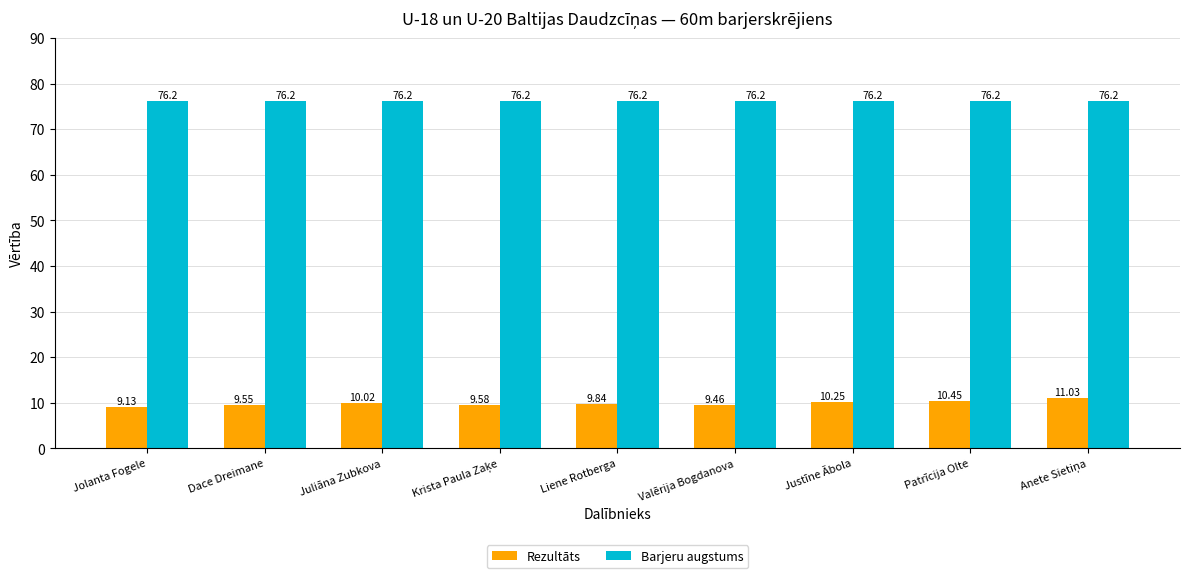

What are all the series names shown in the legend?

Rezultāts, Barjeru augstums